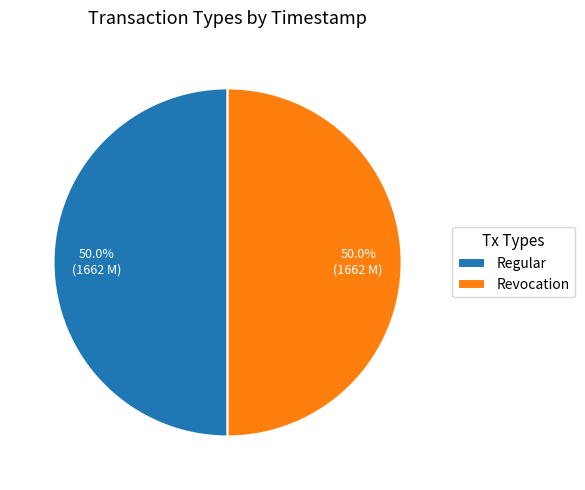

To the nearest percent, what is the combined percentage of Revocation and Regular?

100%